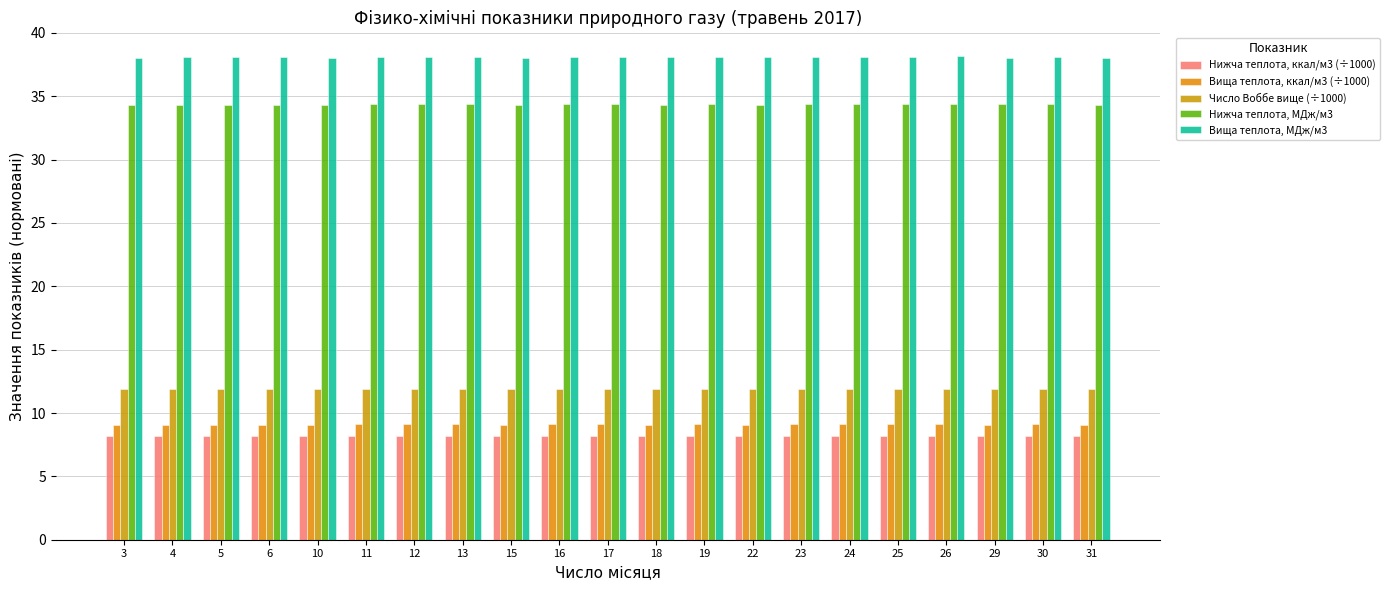

What is the sum of all Нижча теплота, МДж/м3 values?

721.5